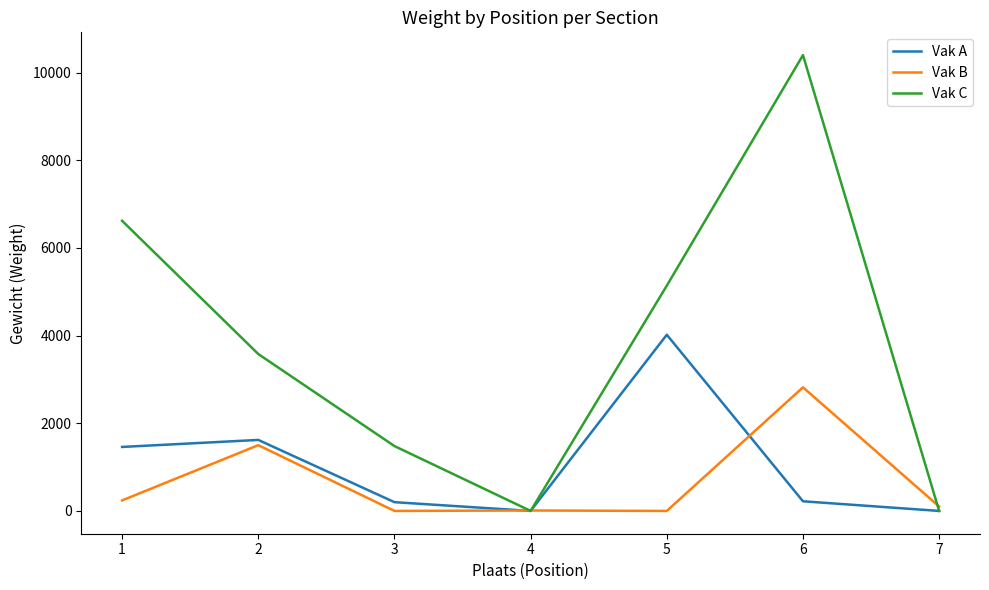

Which series has the largest total across all categories?

Vak C